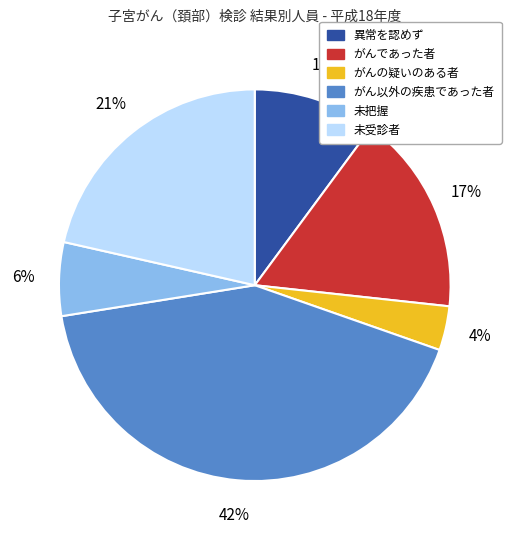

Approximately how many times larger is the value at 異常を認めず compared to 未把握?

1.7